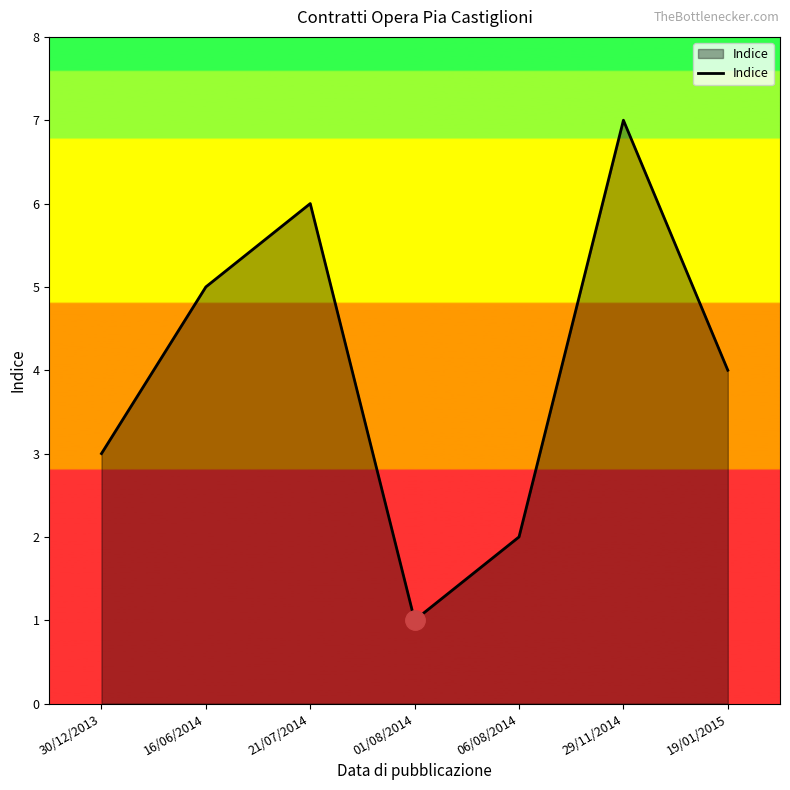

Reading right to left, what are all the values shown in this chart?

4	7	2	1	6	5	3